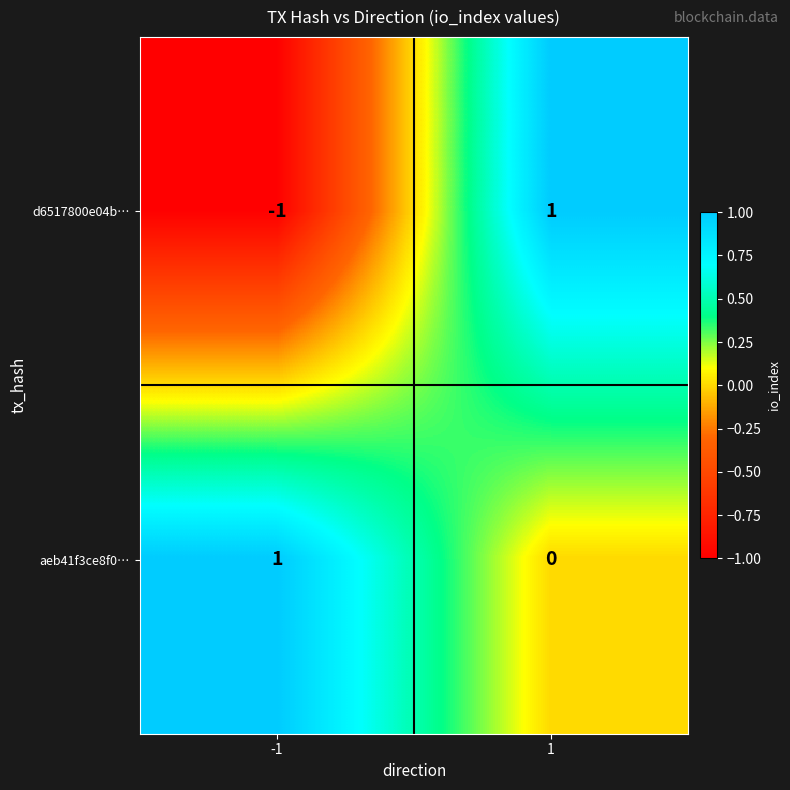

What is the spread (max minus min) of values at -1?

2